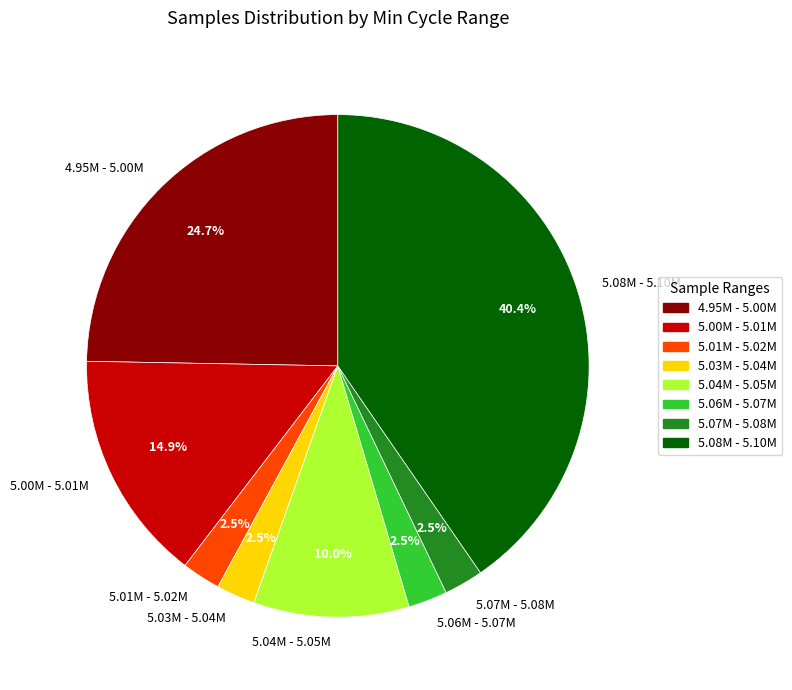

Approximately how many times larger is the value at 4.95M - 5.00M compared to 5.03M - 5.04M?

9.9